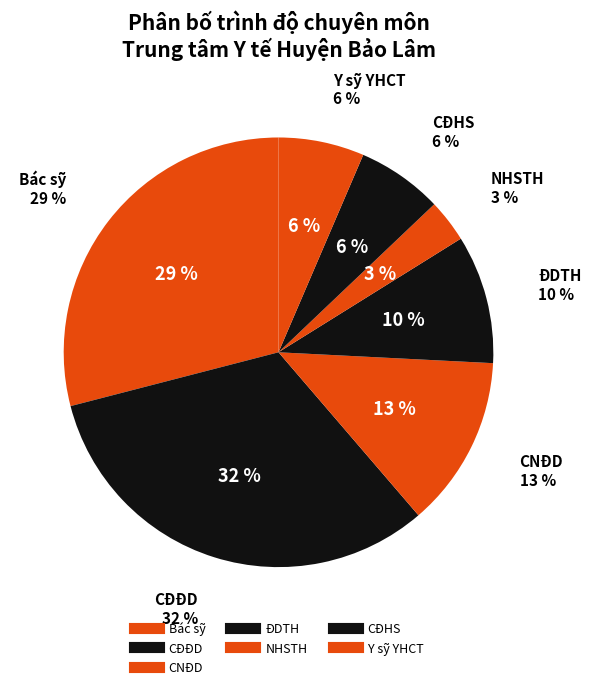

To the nearest percent, what percentage of the pie is Y sỹ YHCT?

6%